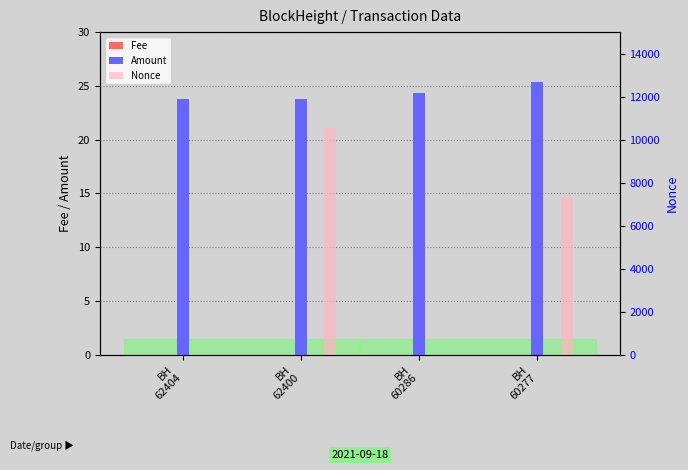

What is the total value across all series at BH
62404?

24.8